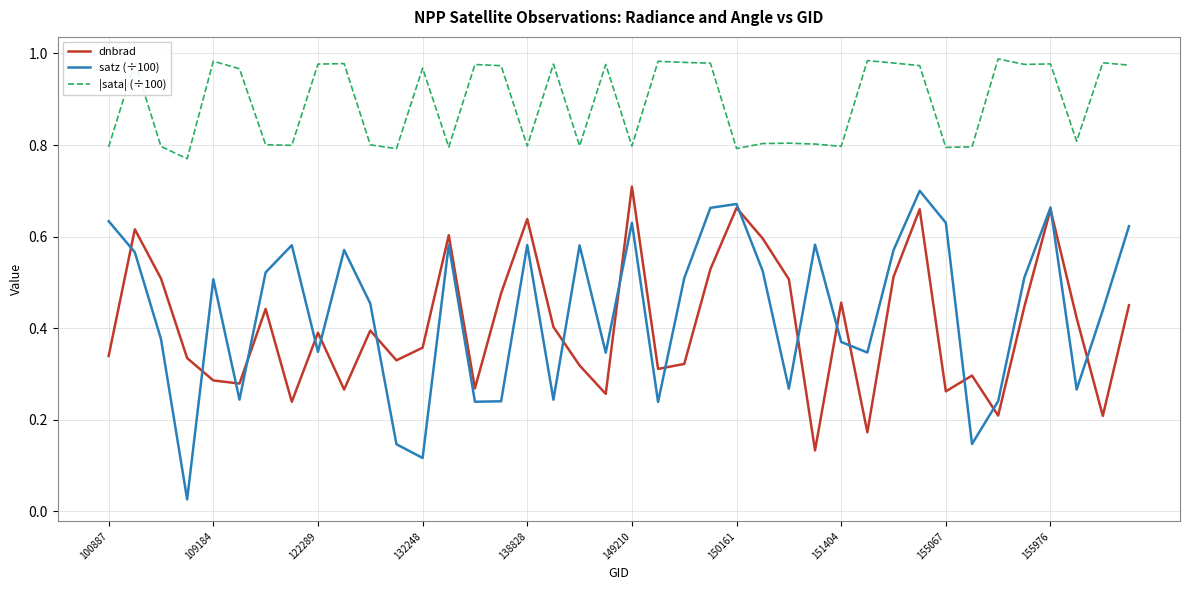

Which series has the largest total across all categories?

|sata| (÷100)